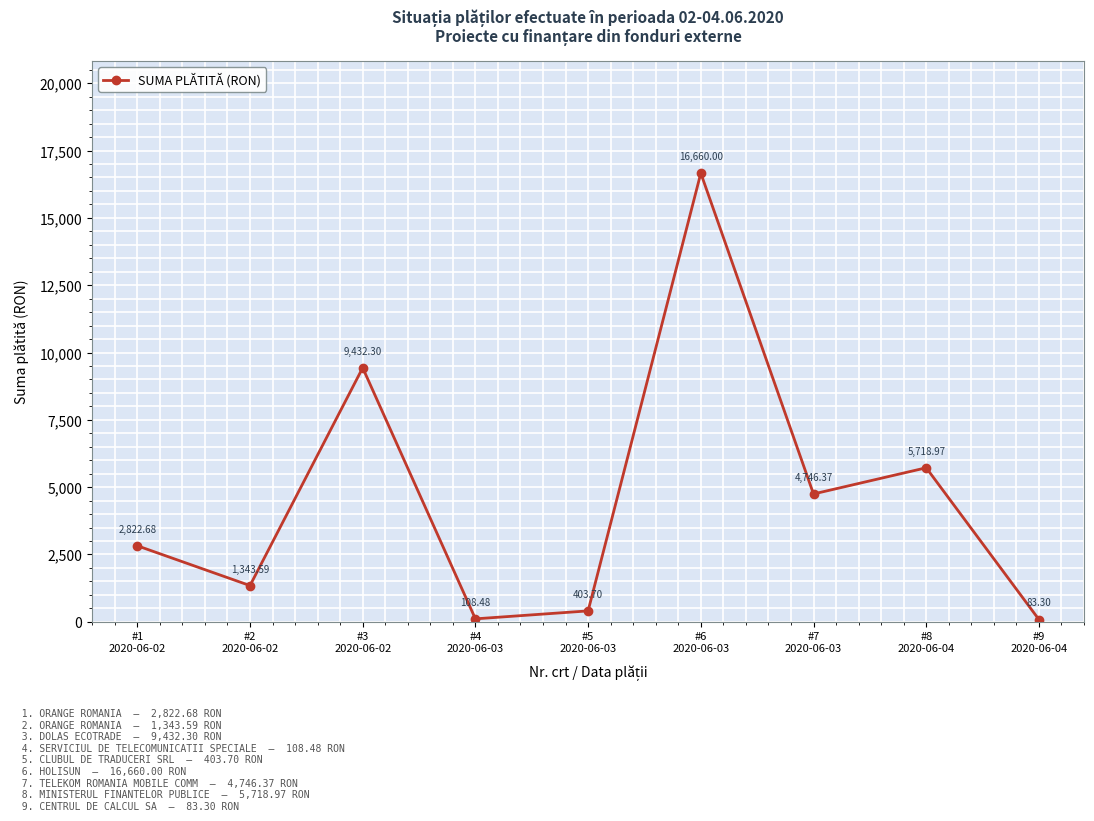

What is the ratio of the value at #7
2020-06-03 to the value at #6
2020-06-03?

0.3